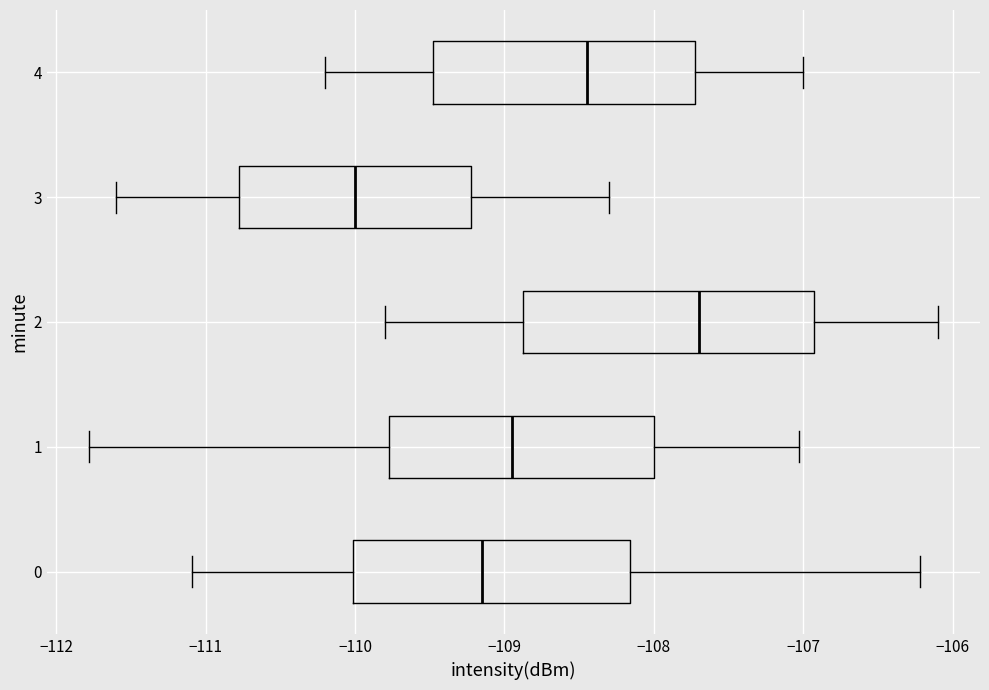

Where is the left edge of the box at y = 4 on the x-axis? The values are not printed on the chart, so give them approximately, as read against the axis.

-109.5